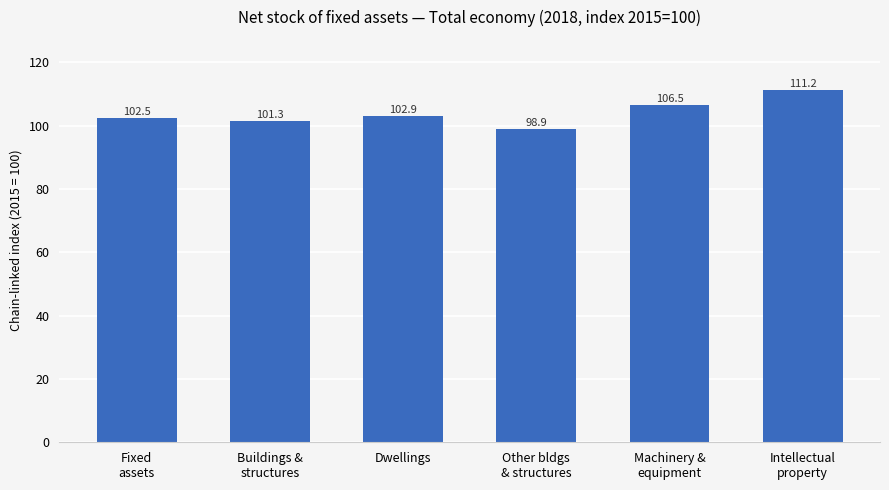

How many bars are there in total?

6